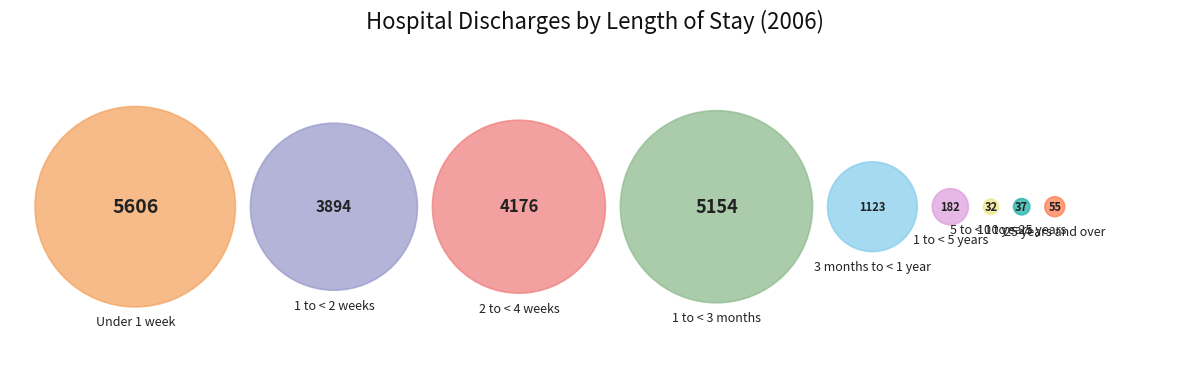

What is the change in value from 3 months to < 1 year to 1 to < 5 years?

-941